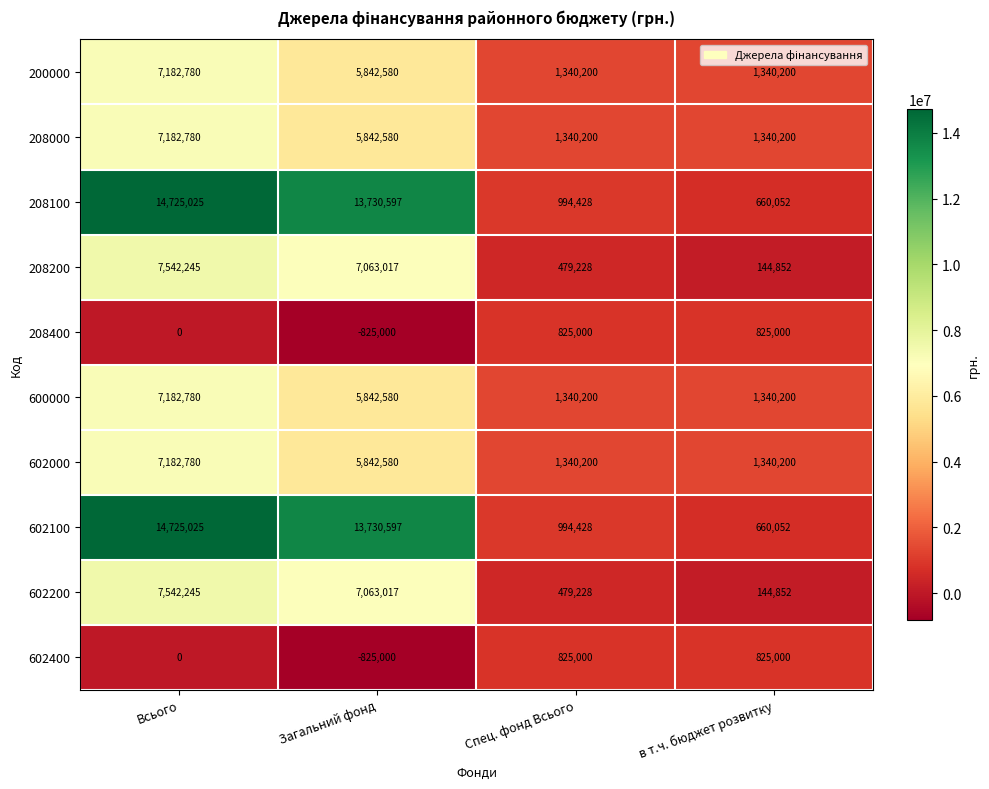

What is the approximate value of 208200 at Загальний фонд?

7063017